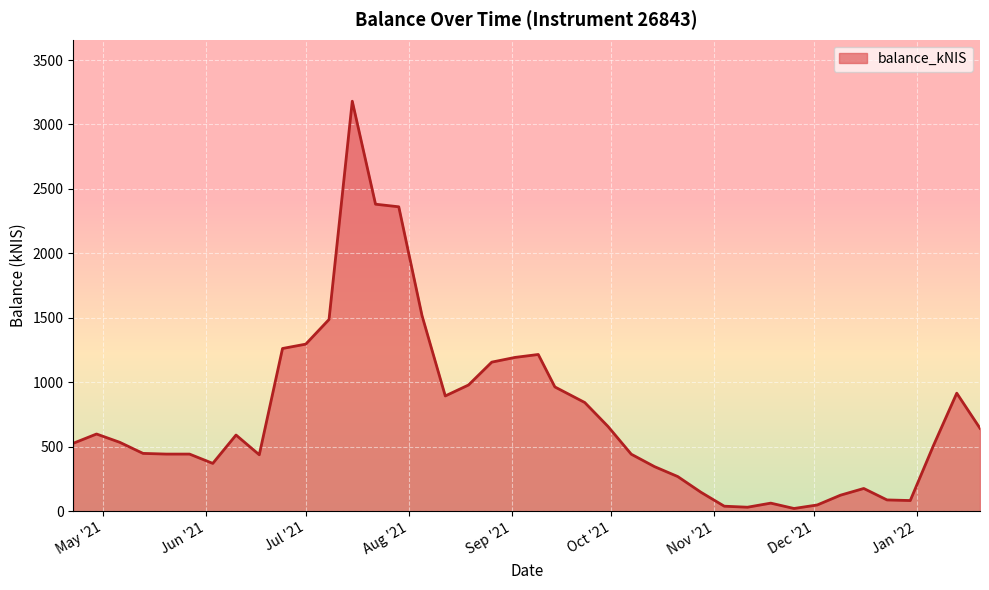

What is the smallest value displayed?

20.7